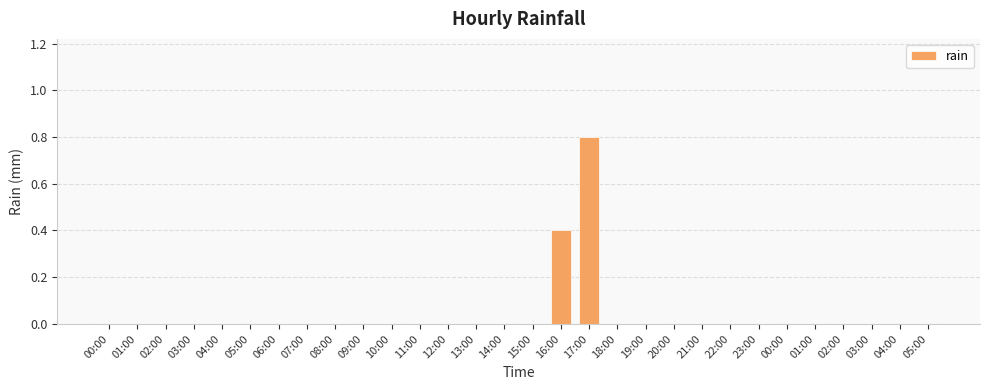

Count the number of data series in this chart.

1